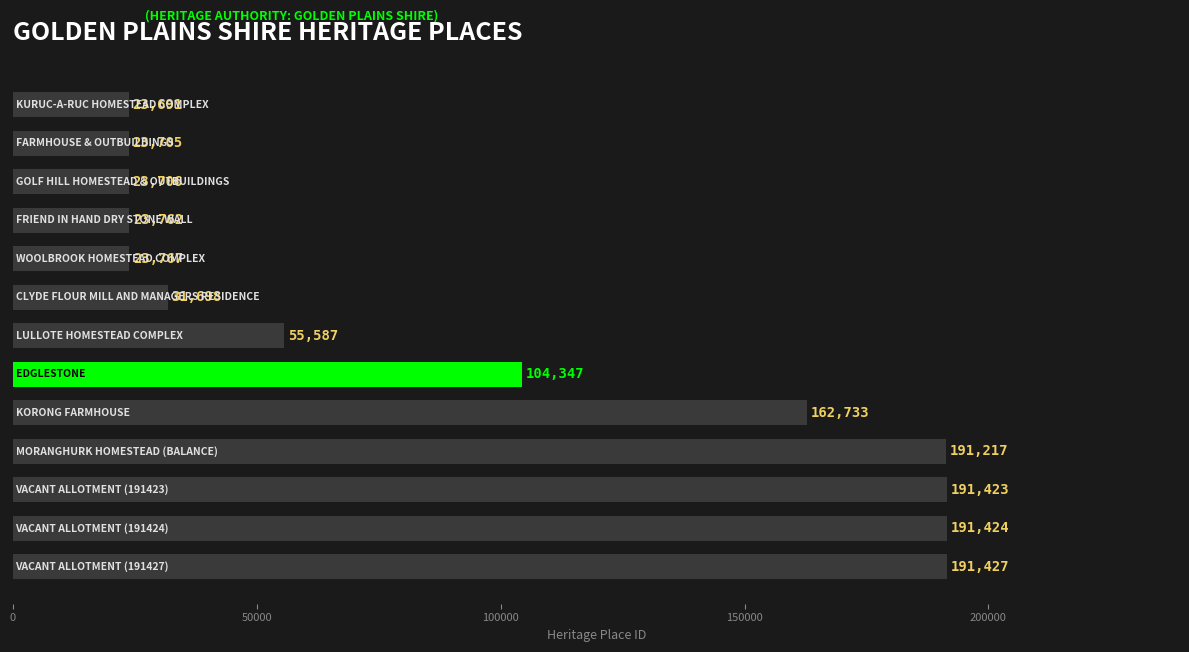

What is the difference between the maximum and second lowest values?

167722